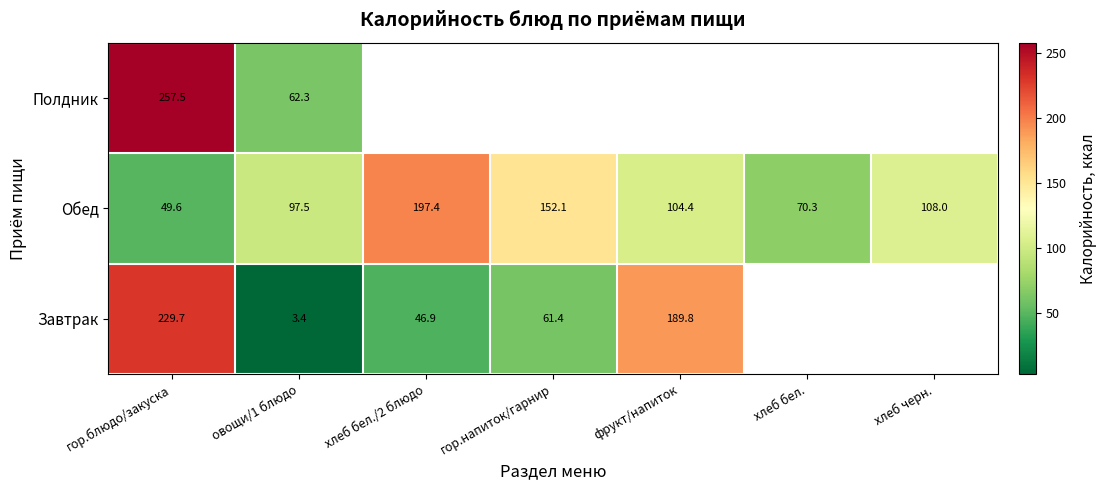

At which label does Обед reach its peak?

хлеб бел./2 блюдо